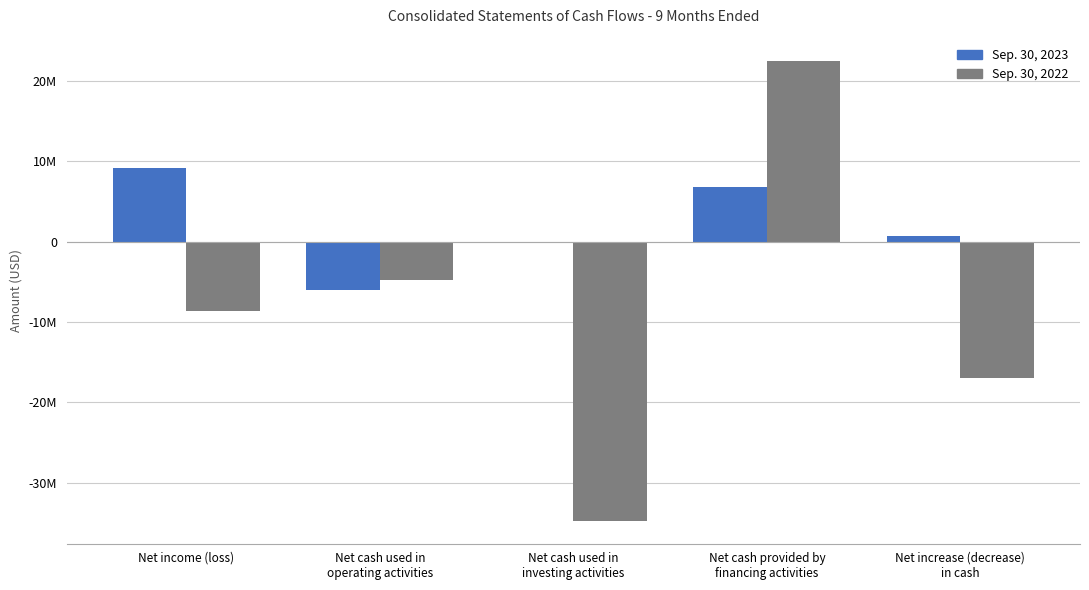

What are all the series names shown in the legend?

Sep. 30, 2023, Sep. 30, 2022